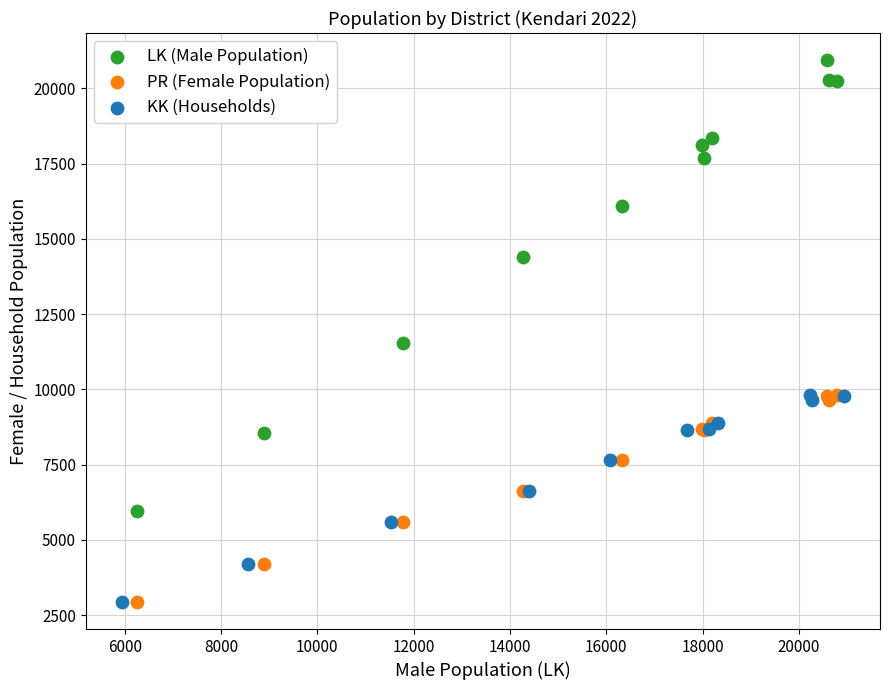

Which series contains the highest Y value?

LK (Male Population)